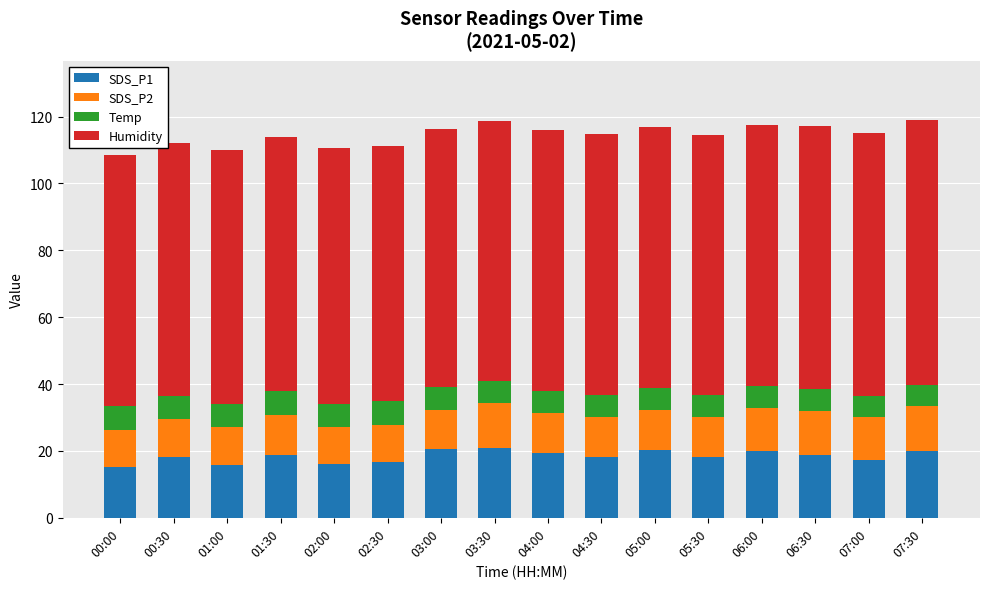

What is the highest value of the SDS_P1 series?

20.9